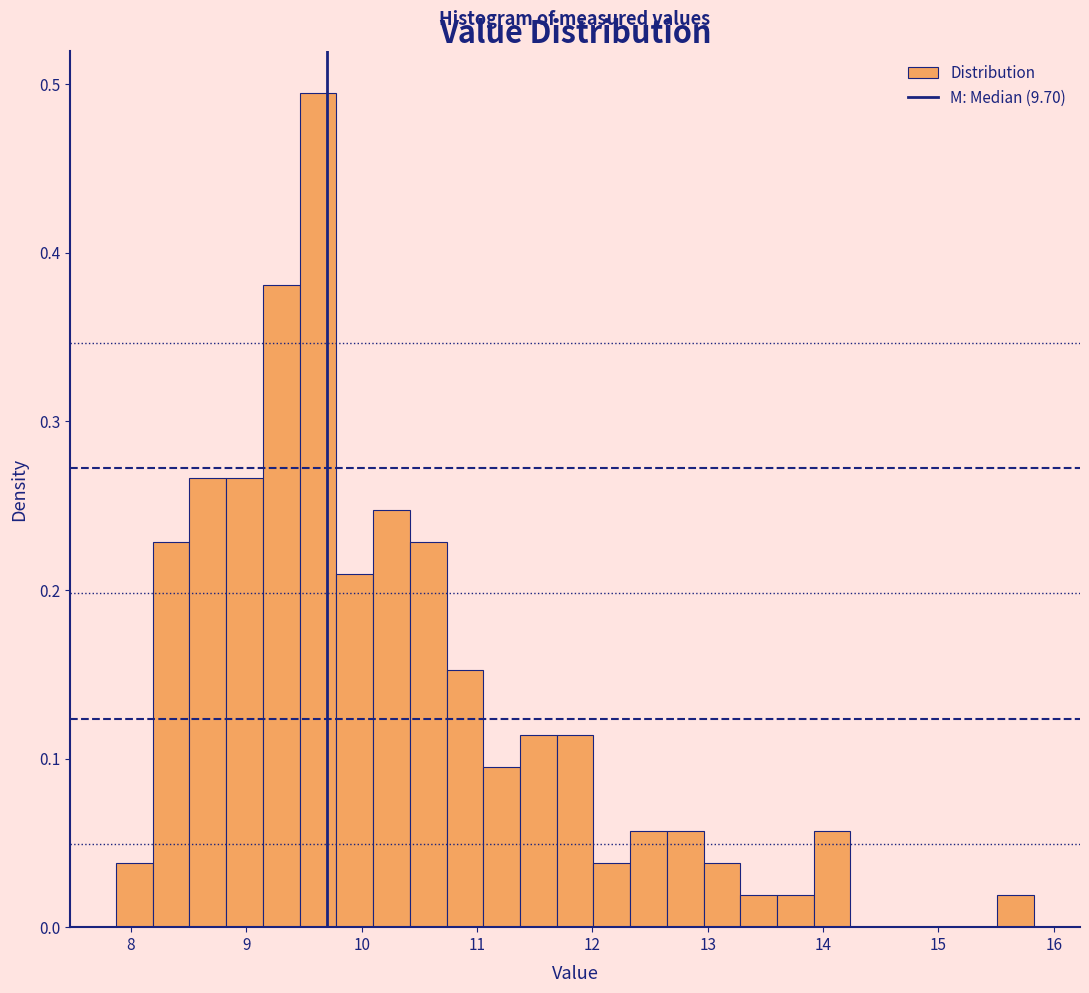

Read against the x-axis, roughly where is the centre of the tallest bar?

9.6